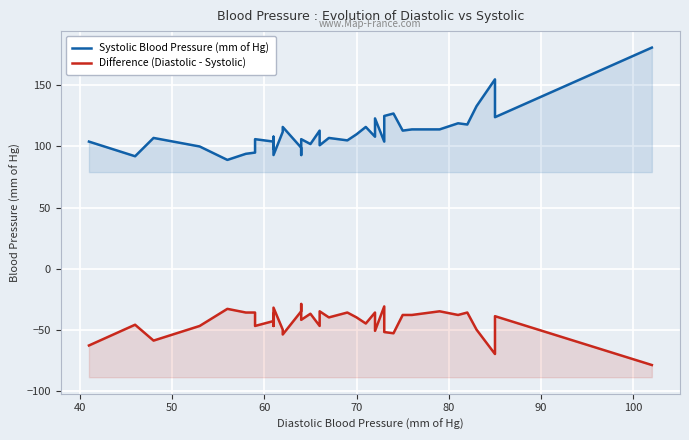

What is the maximum value shown in the chart?

181